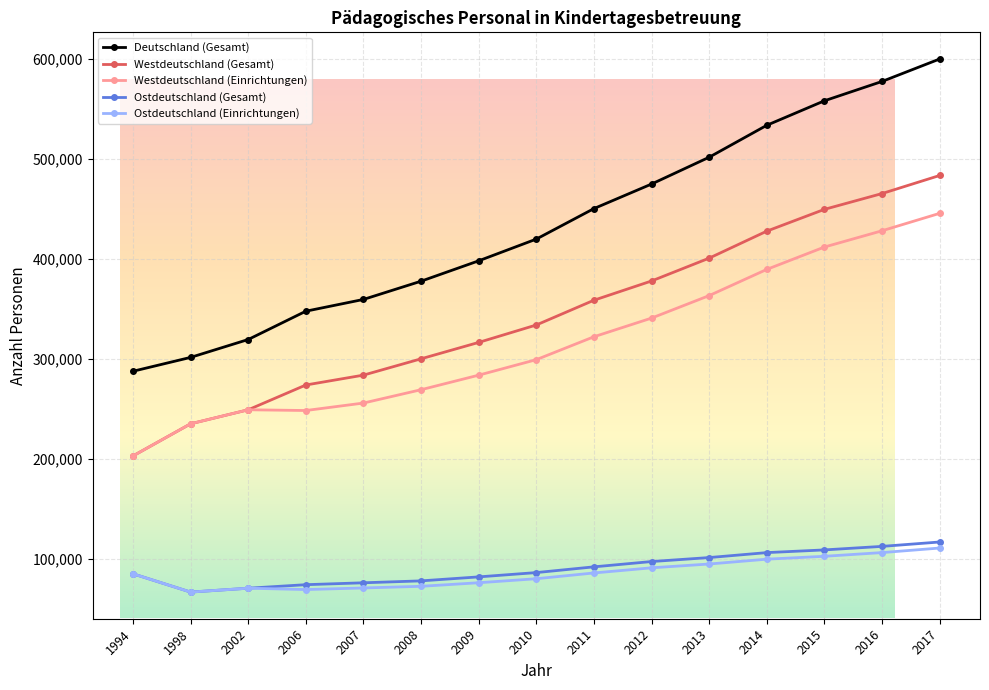

What is the value of the Ostdeutschland (Gesamt) point at the 1st from the left?

84767